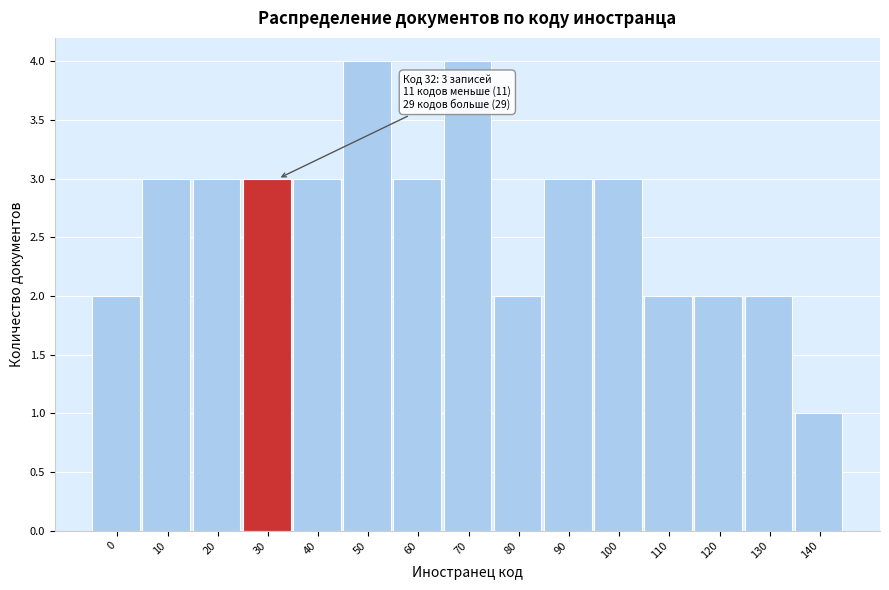

Reading left to right, transcribe all the data shown in this chart.

2	3	3	3	3	4	3	4	2	3	3	2	2	2	1